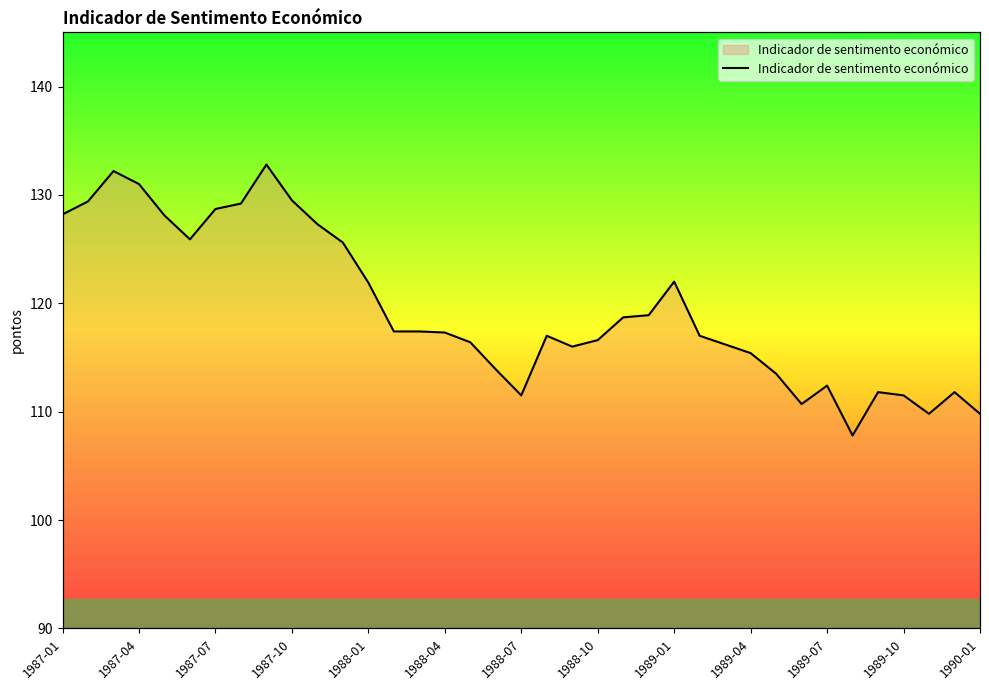

Reading left to right, transcribe all the data shown in this chart.

128.2	129.4	132.2	131.0	128.1	125.9	128.7	129.2	132.8	129.5	127.3	125.6	121.9	117.4	117.4	117.3	116.4	113.9	111.5	117.0	116.0	116.6	118.7	118.9	122.0	117.0	116.2	115.4	113.5	110.7	112.4	107.8	111.8	111.5	109.8	111.8	109.8